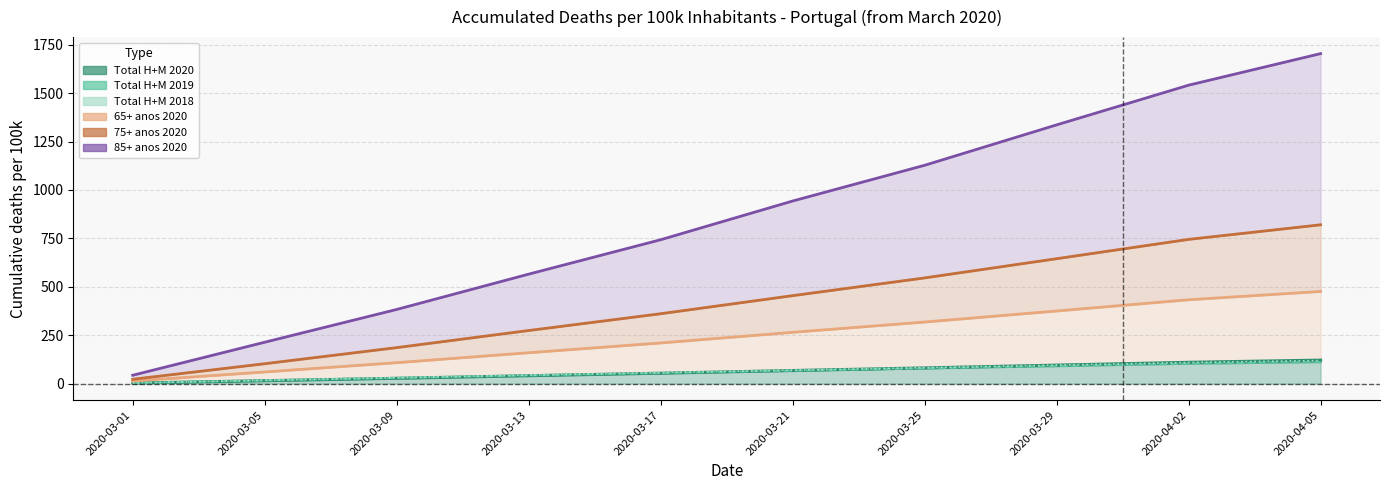

What position from the left is 2020-03-01?

1